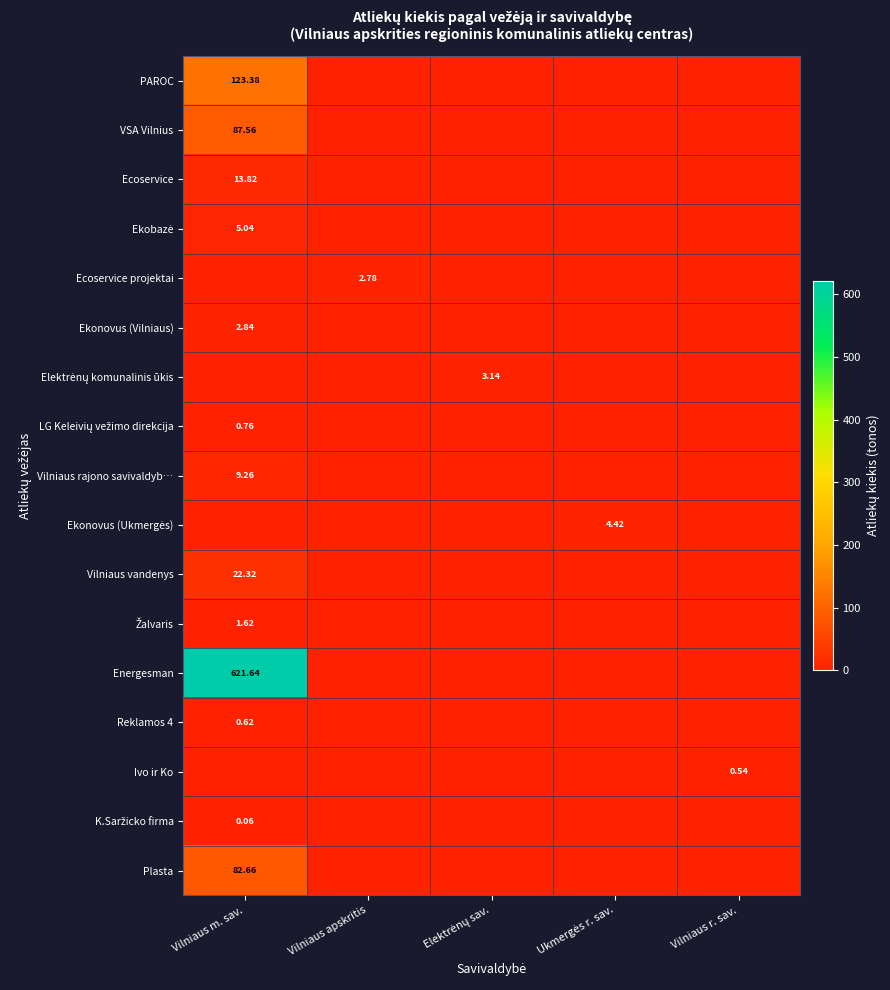

The Vilniaus rajono savivaldyb… series shows -6.0 at Ukmergės r. sav.. True or false?

False